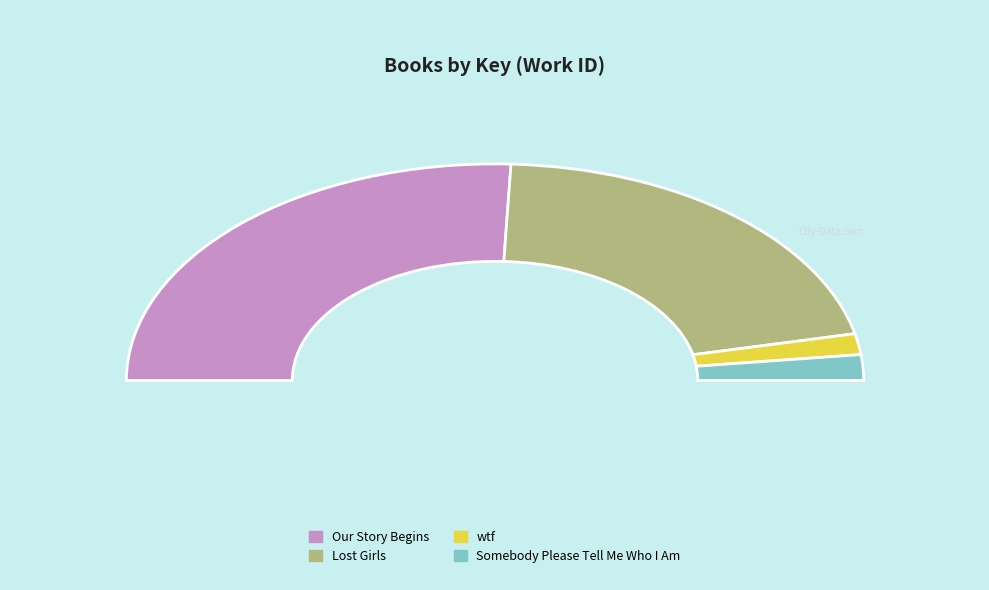

Which slice is the smallest?

wtf